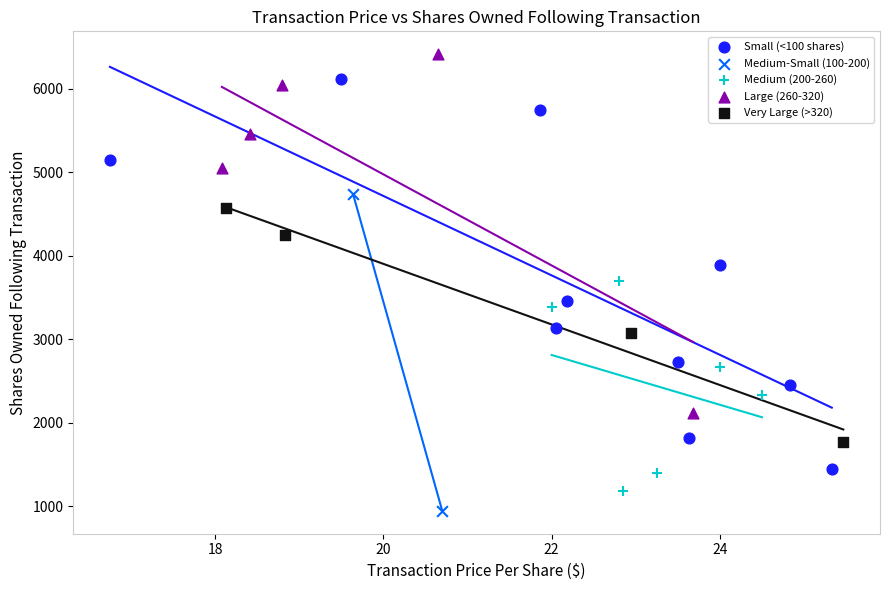

What are all the series names shown in the legend?

Small (<100 shares), Medium-Small (100-200), Medium (200-260), Large (260-320), Very Large (>320)